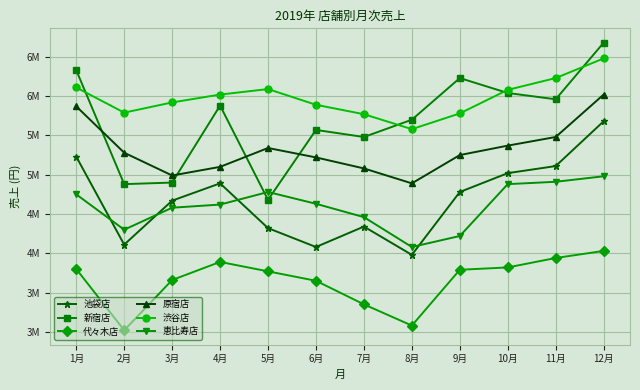

Where is the first local maximum for 池袋店?

4月